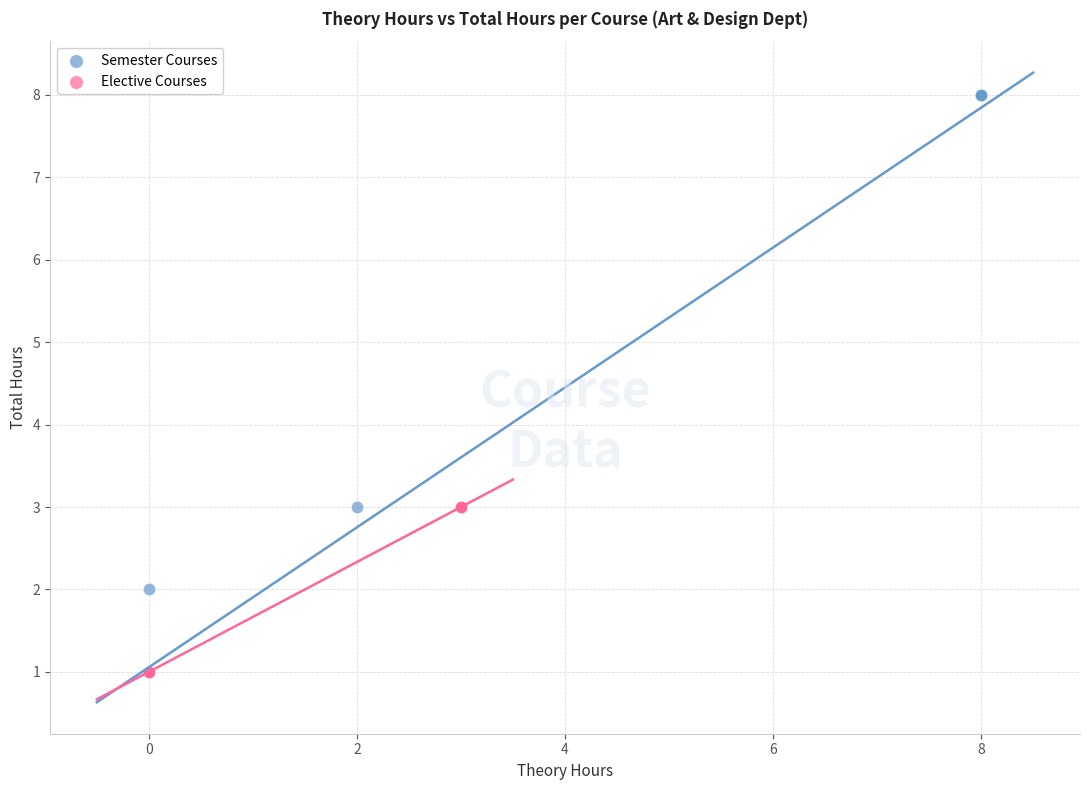

Which series has the widest spread of Y values?

Semester Courses